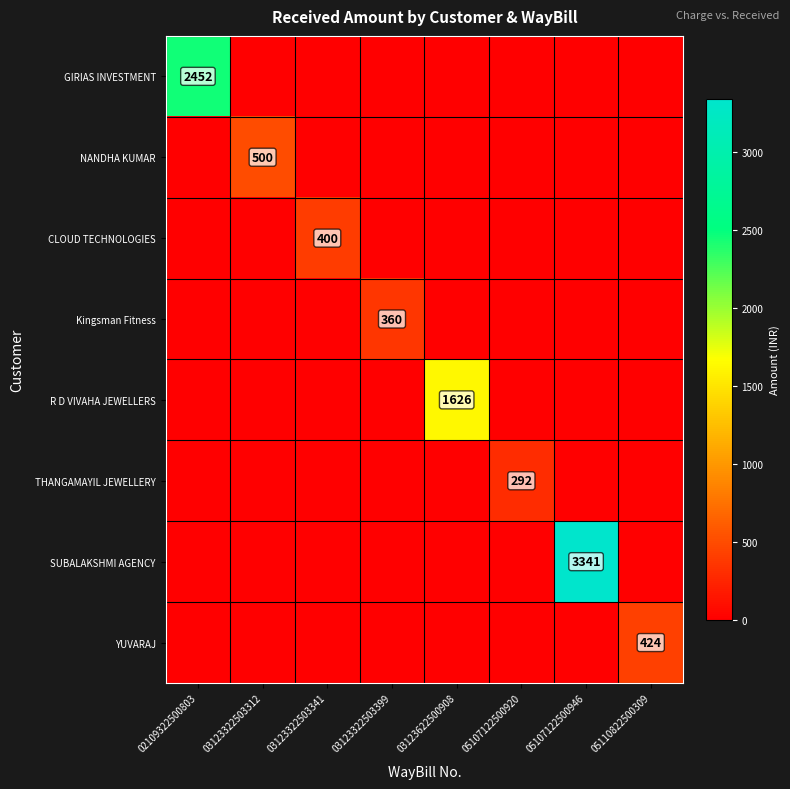

The value of YUVARAJ at 05110822500309 is 424. True or false?

True